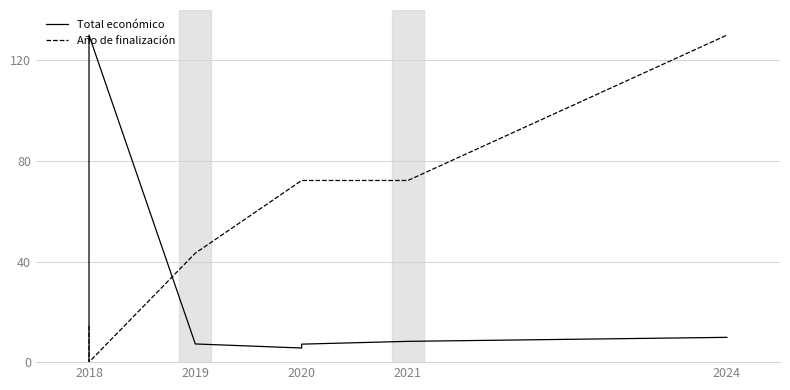

Count the number of data series in this chart.

2